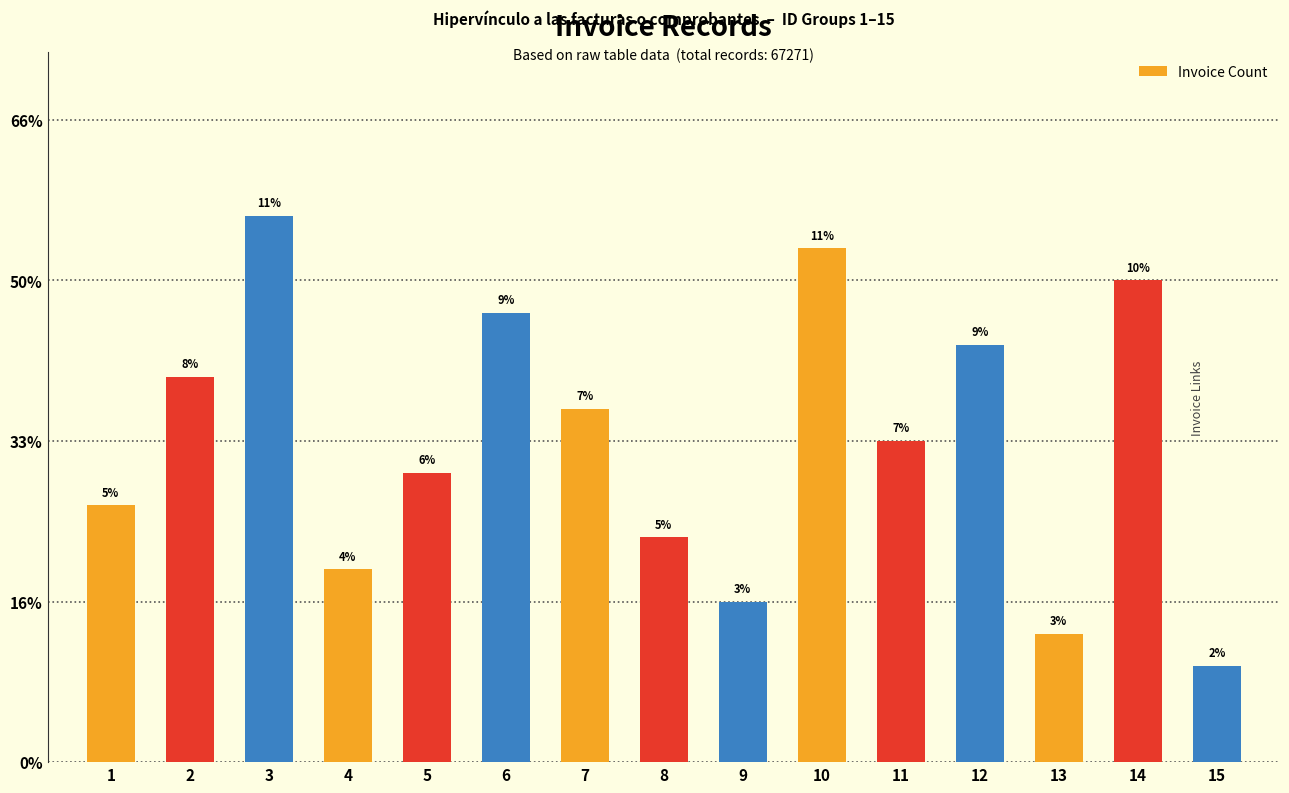

Which category has the lowest value across all series?

15